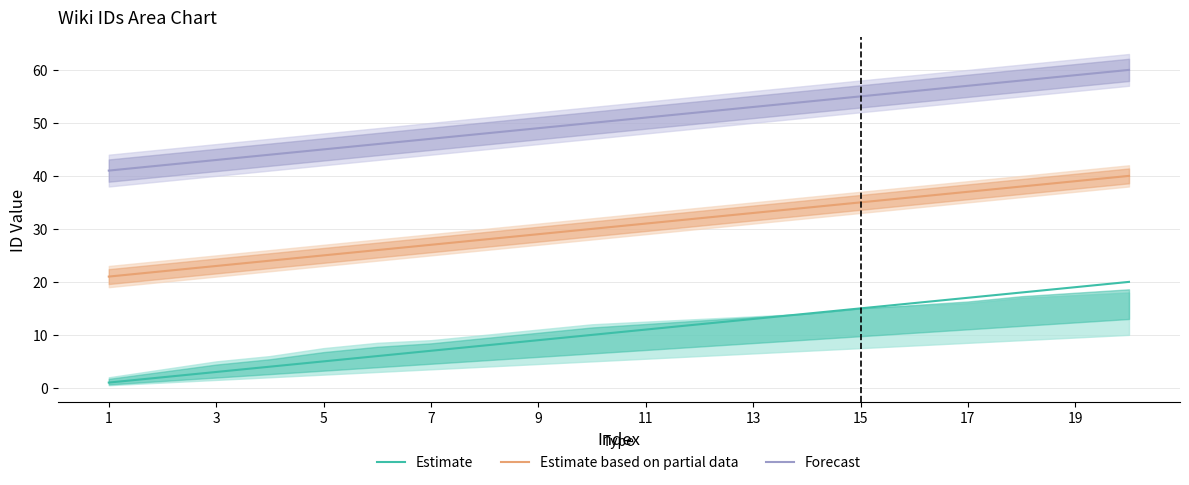

True or false: Estimate and Estimate based on partial data intersect in this chart.

False